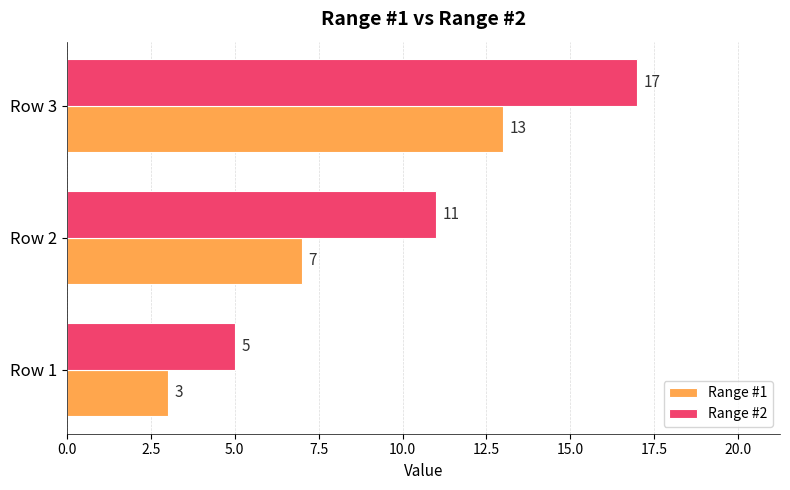

The value of Range #1 at Row 1 is 3. True or false?

True